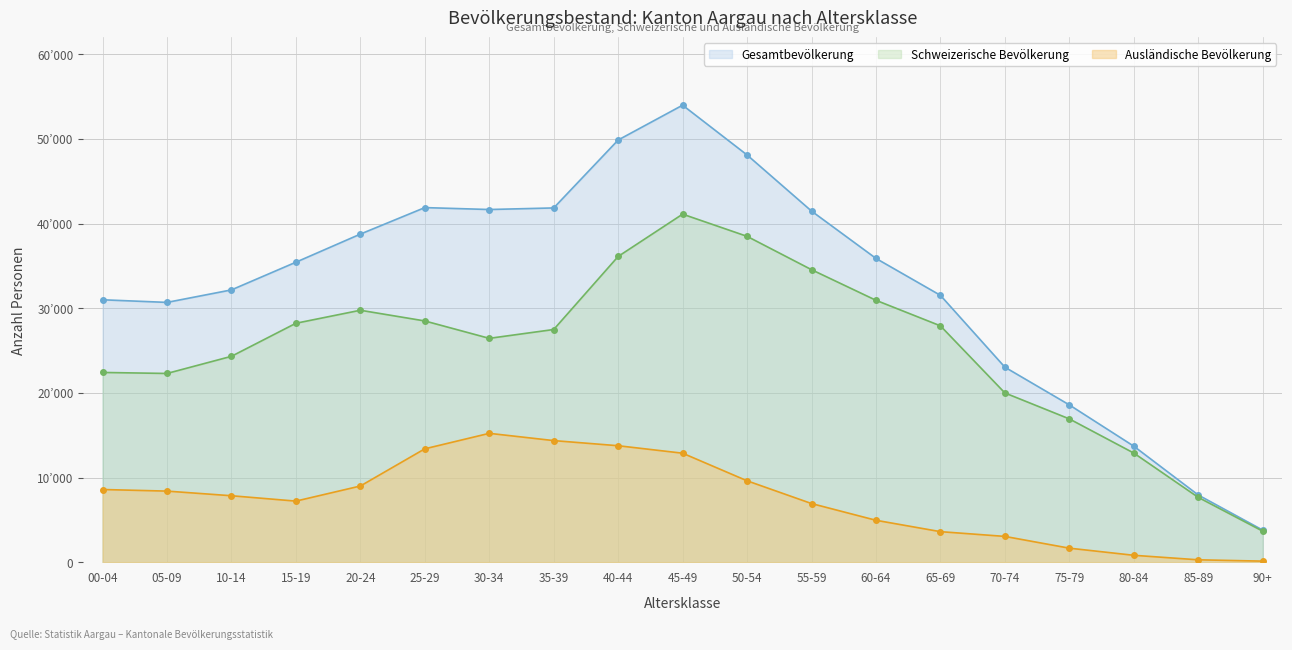

What is the label of the 18th point from the right?

05-09